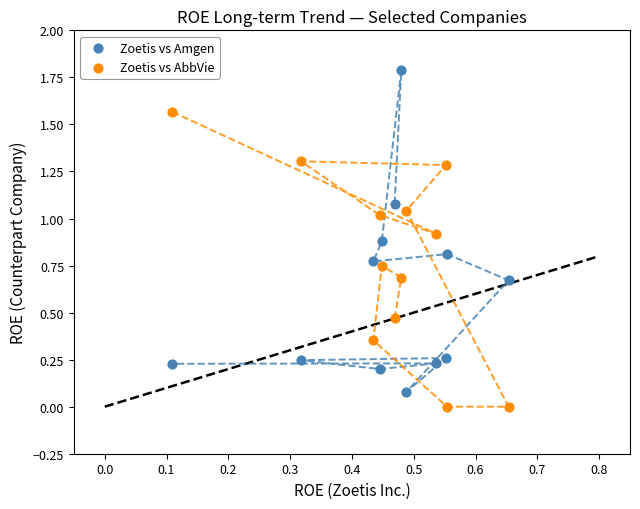

Which series contains the highest Y value?

Zoetis vs Amgen